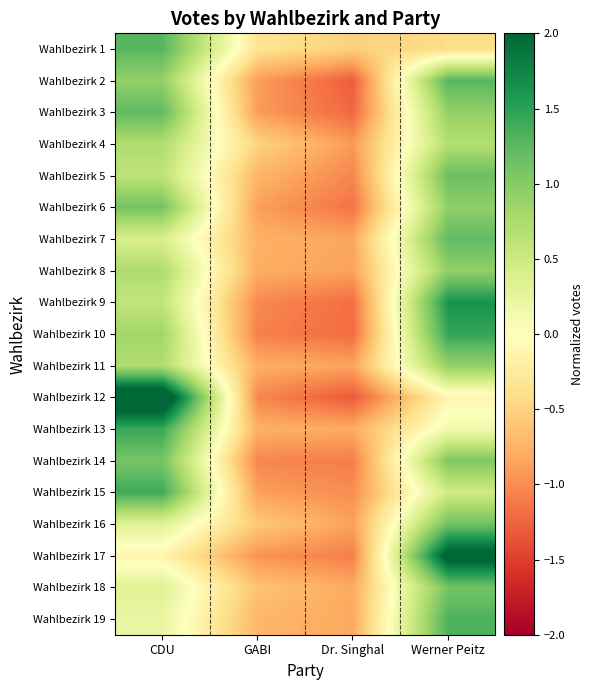

At Werner Peitz, list the series in order from smallest to largest.

Wahlbezirk 1, Wahlbezirk 12, Wahlbezirk 13, Wahlbezirk 15, Wahlbezirk 4, Wahlbezirk 3, Wahlbezirk 11, Wahlbezirk 8, Wahlbezirk 6, Wahlbezirk 14, Wahlbezirk 18, Wahlbezirk 16, Wahlbezirk 5, Wahlbezirk 7, Wahlbezirk 2, Wahlbezirk 19, Wahlbezirk 10, Wahlbezirk 9, Wahlbezirk 17